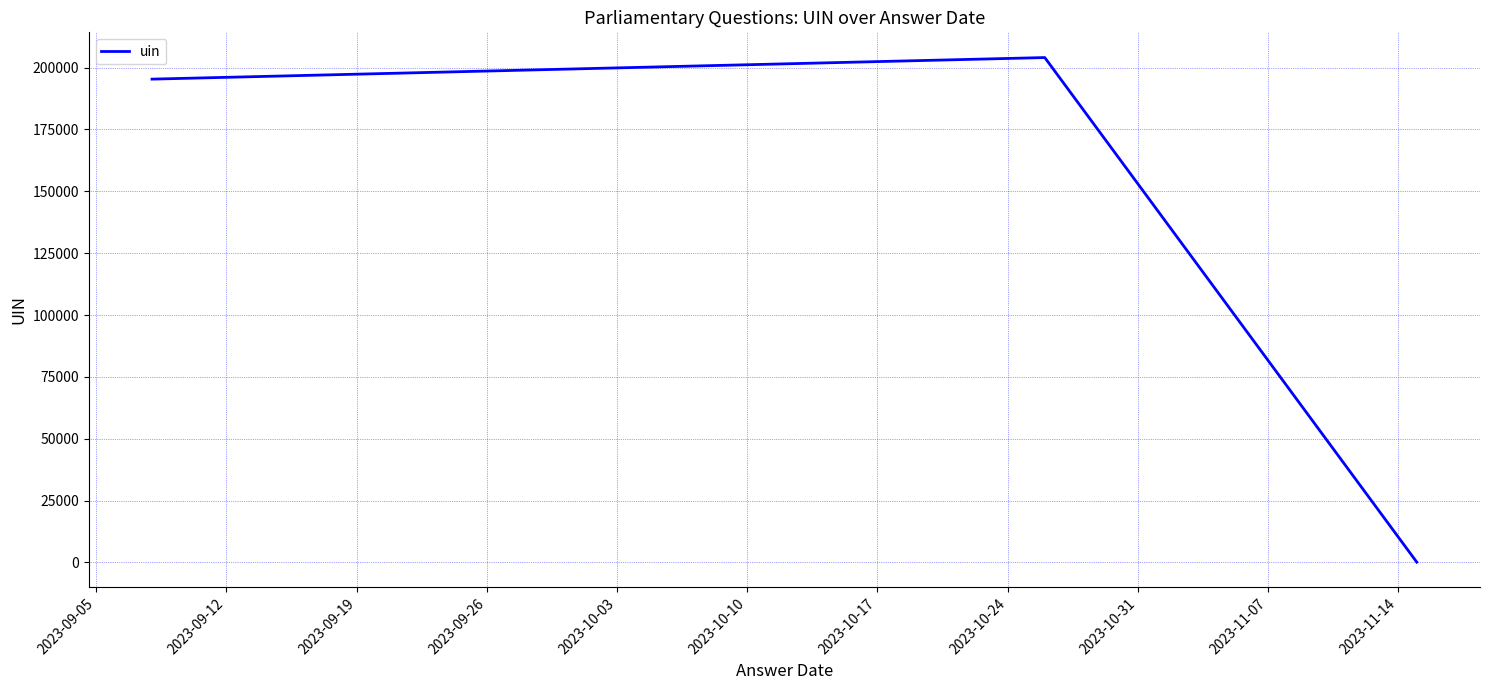

What is the sum of all values?

399552